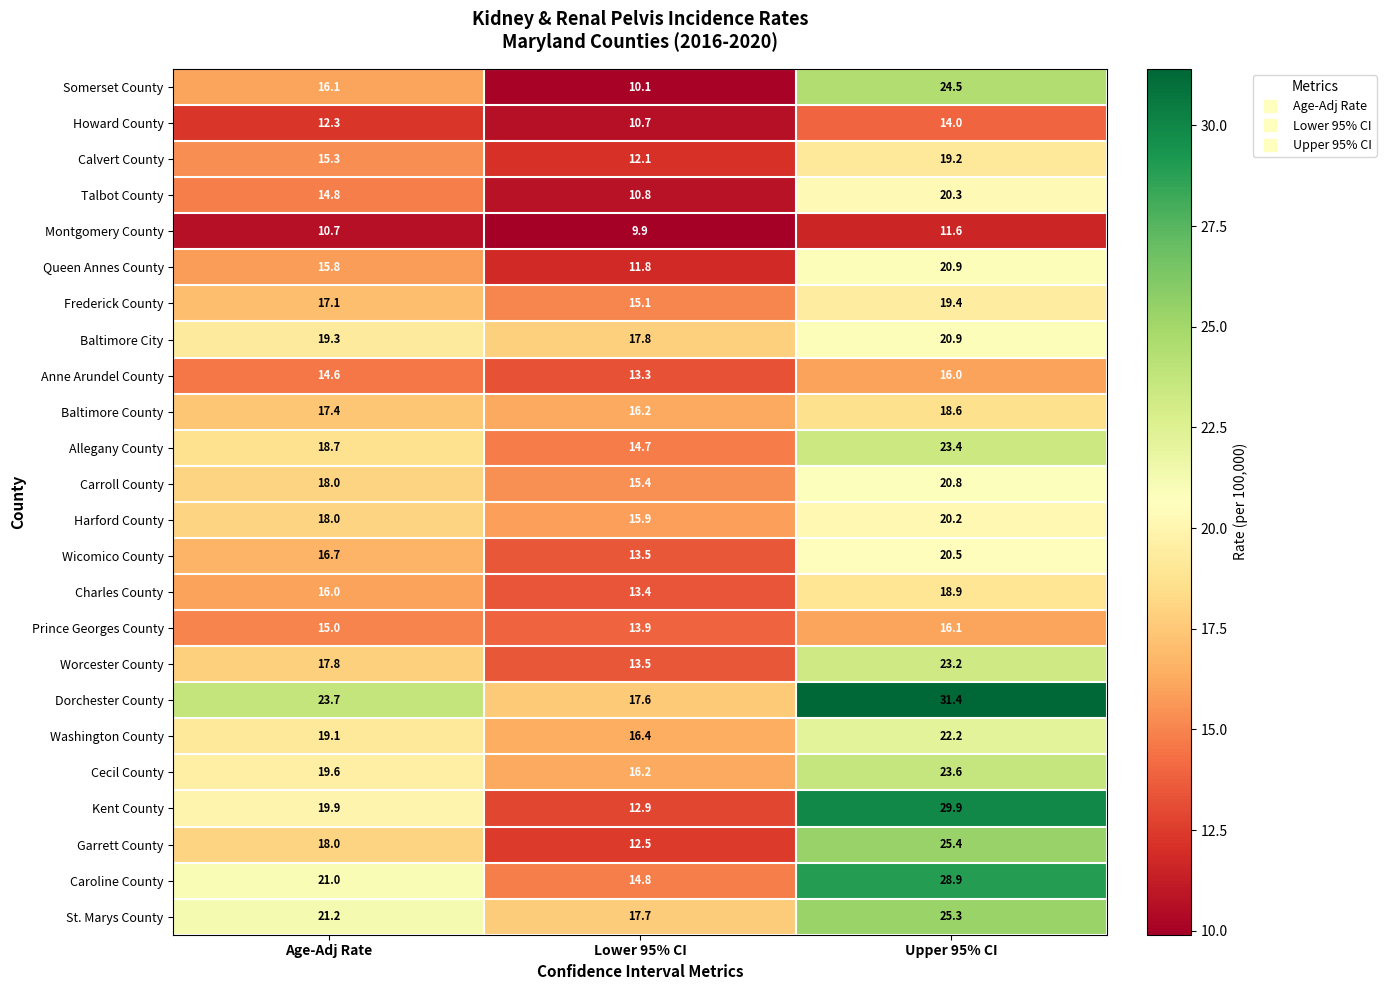

Which series has the largest total across all categories?

Dorchester County